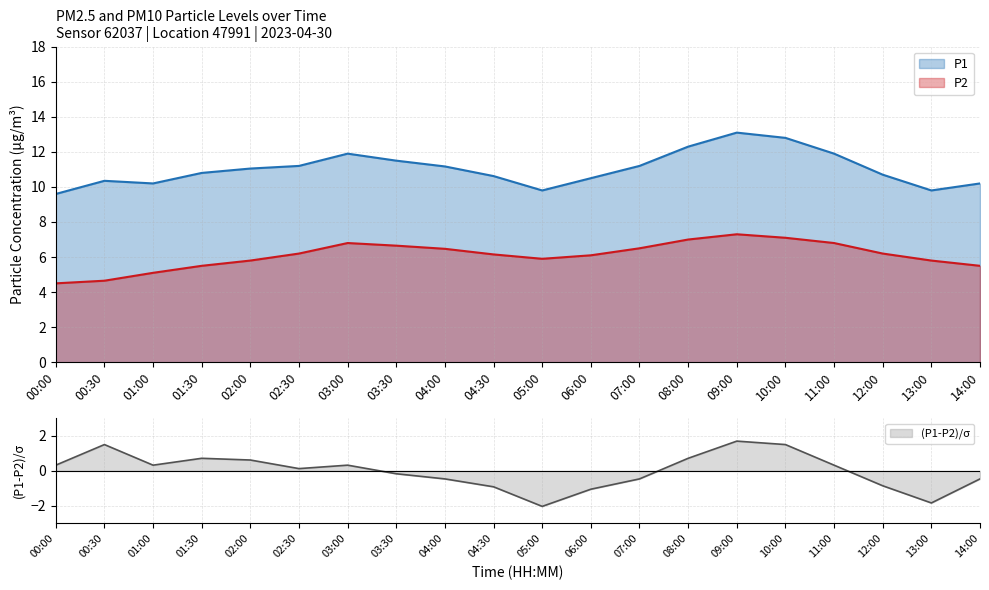

Which has a higher value, 09:00 or 14:00?

09:00